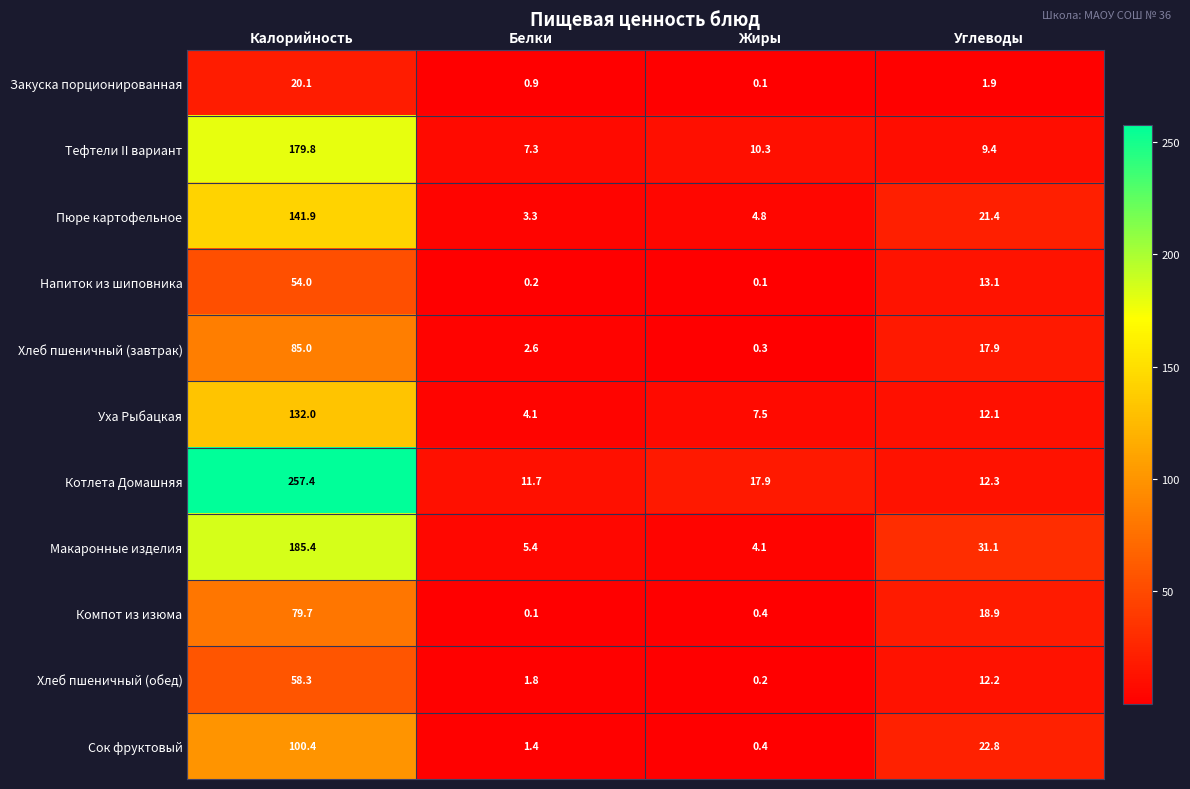

What is the sum of the Сок фруктовый values at Углеводы and Жиры?

23.2